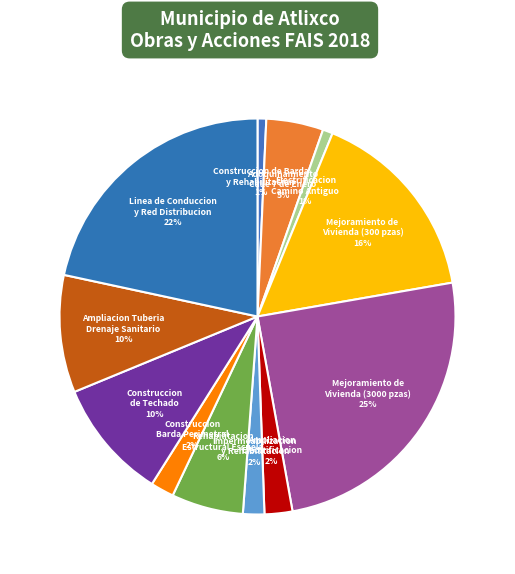

How many segments does this pie chart have?

12